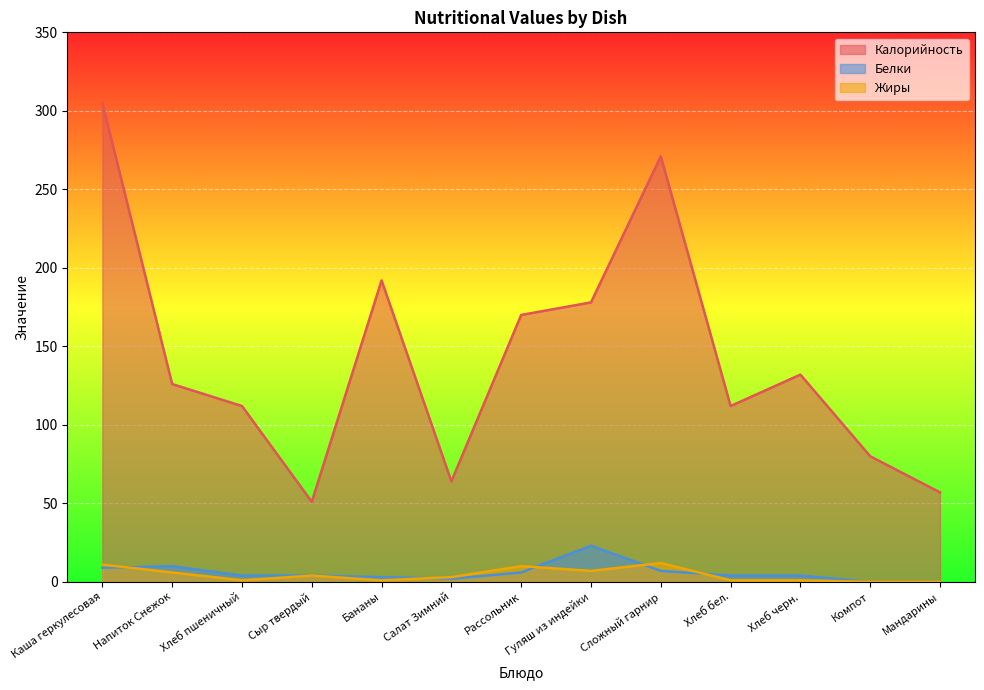

Where is Белки nearest to the value 11?

Напиток Снежок